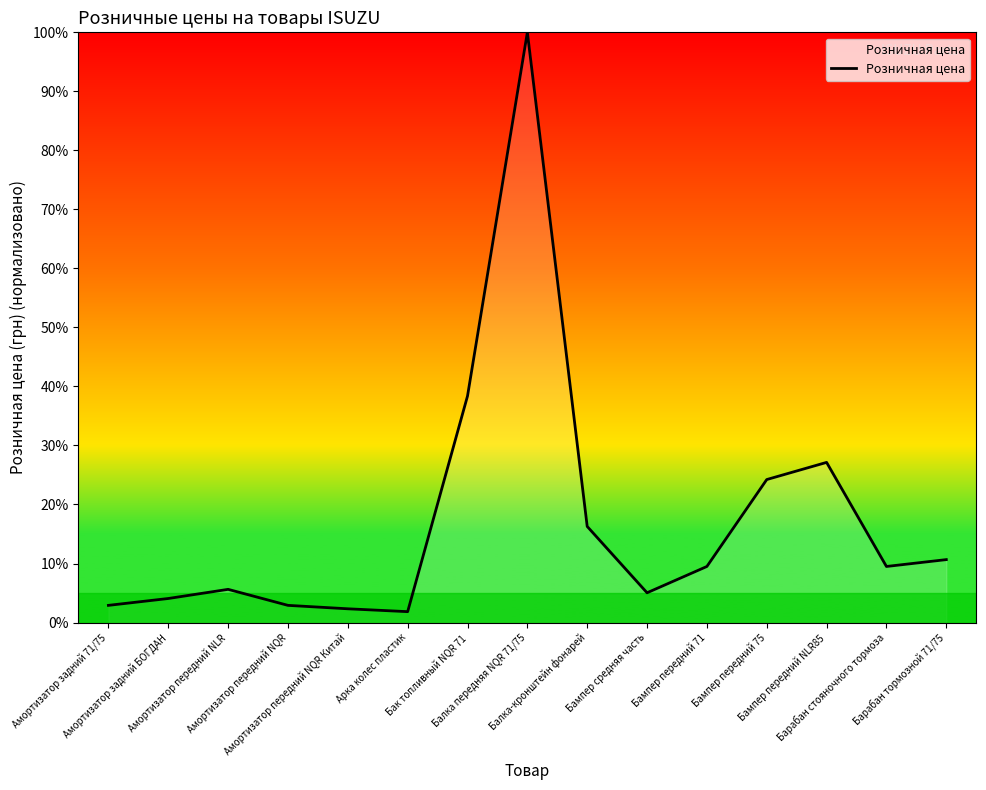

What is the change in value from Амортизатор передний NQR to Бампер средняя часть?

+2.1